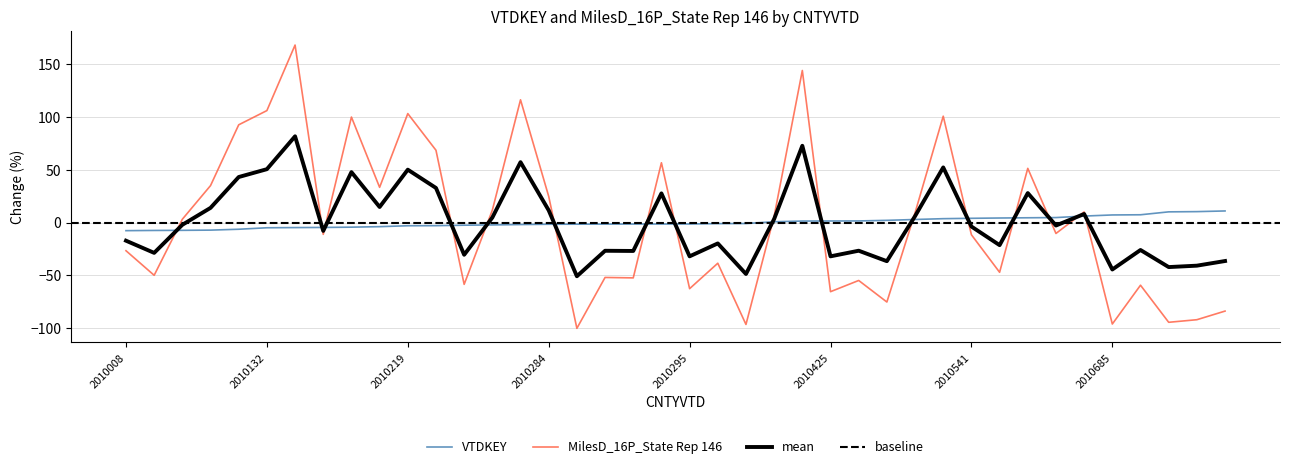

True or false: VTDKEY and MilesD_16P_State Rep 146 intersect in this chart.

True